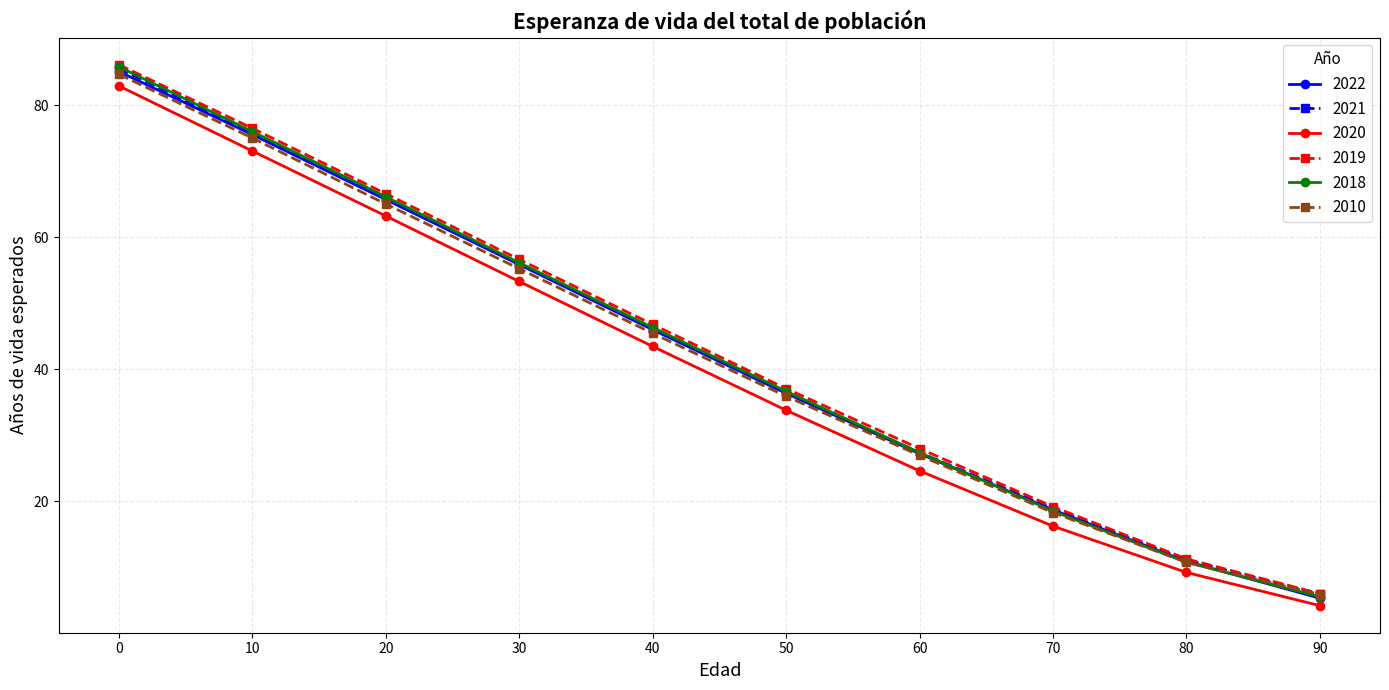

What is the highest value of the 2022 series?

85.1